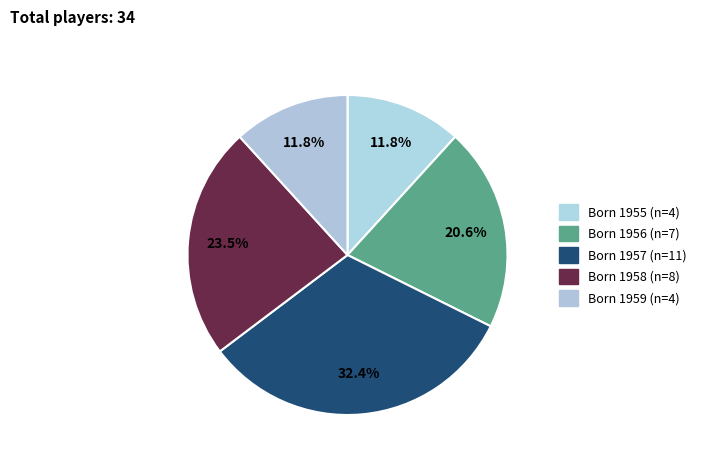

How many segments does this pie chart have?

5